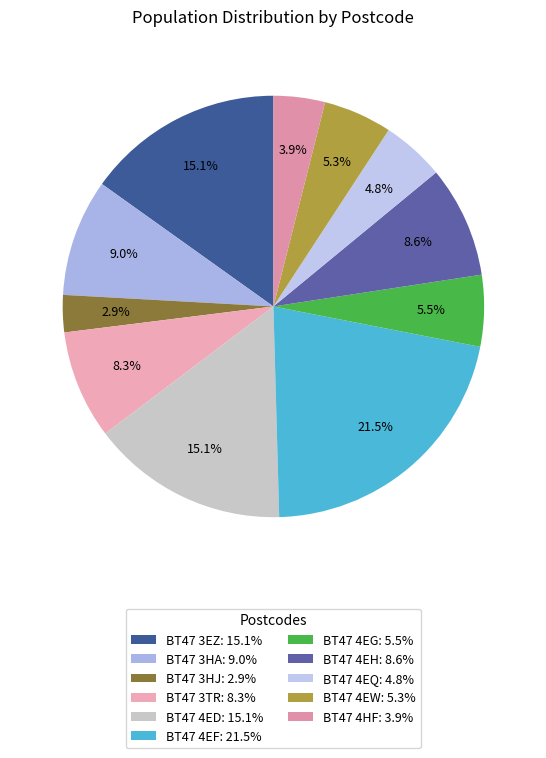

Count the number of slices in the pie.

11